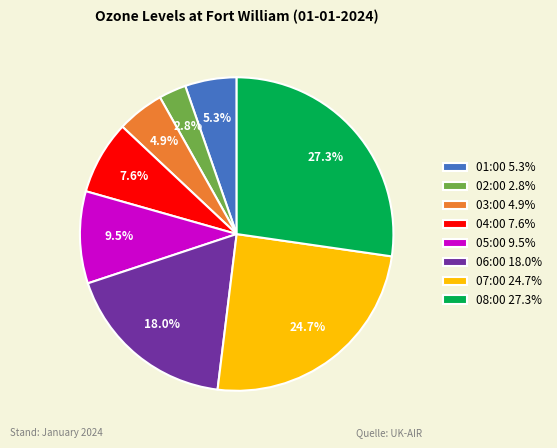

Which slice is the smallest?

02:00